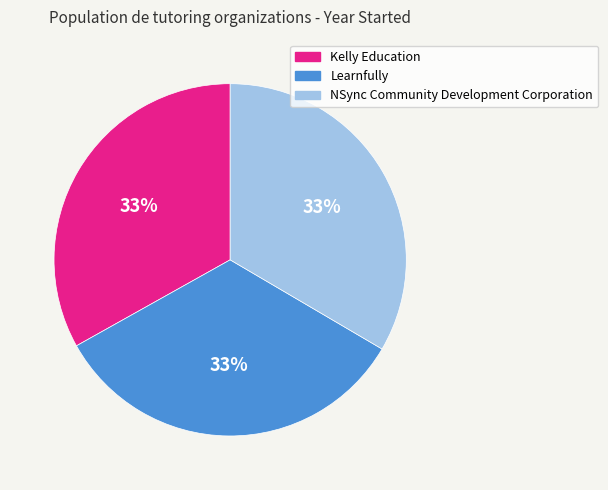

What is the ratio of the value at NSync Community Development Corporation to the value at Learnfully?

1.0